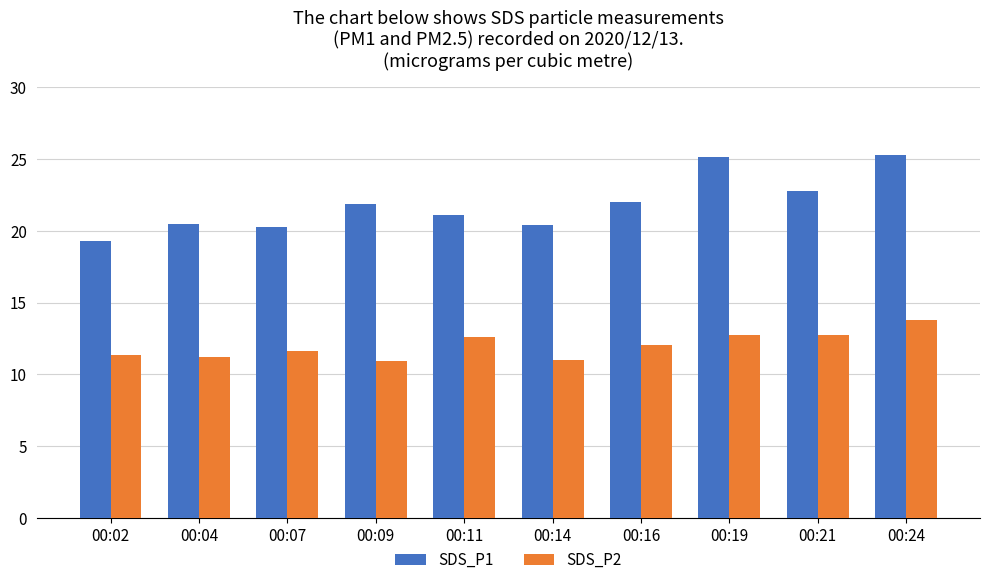

True or false: SDS_P1 has a value of 20.3 at 00:07.

True